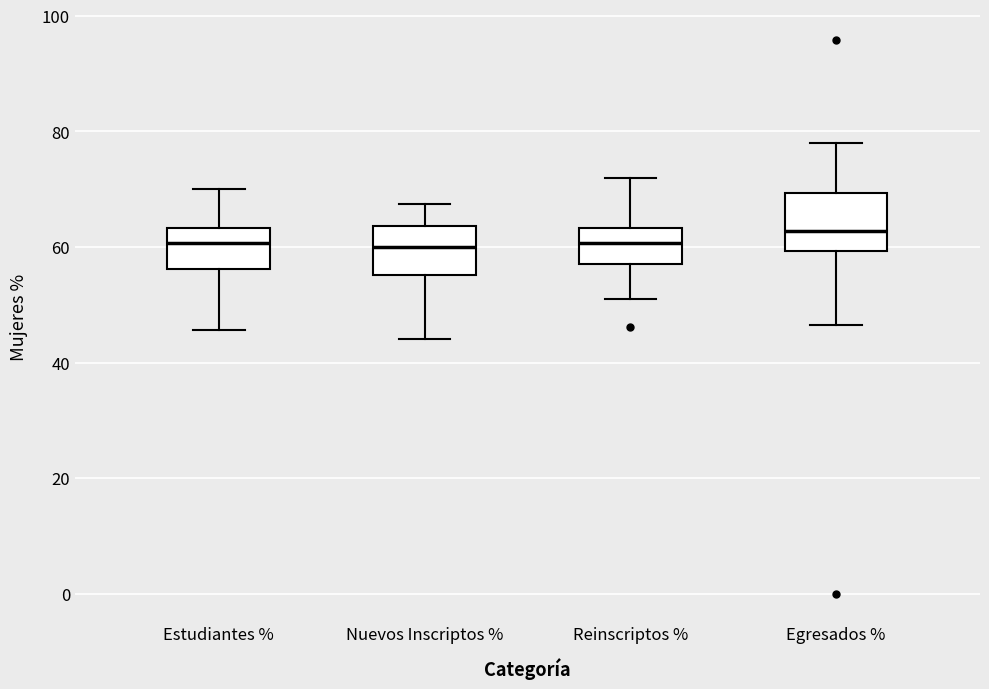

Where does the lower whisker of the box for Egresados % end on the y-axis? The values are not printed on the chart, so give them approximately, as read against the axis.

46